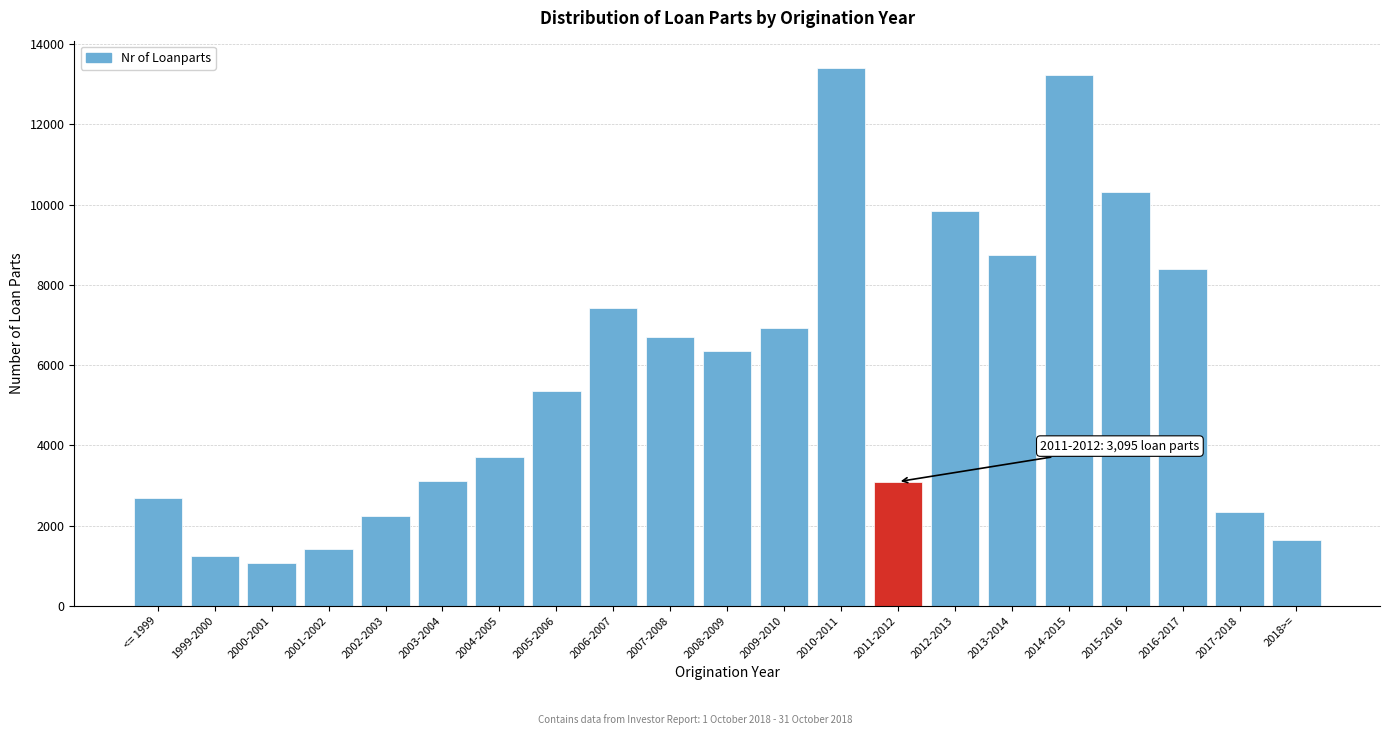

What is the label of the 12th bar from the right?

2007-2008